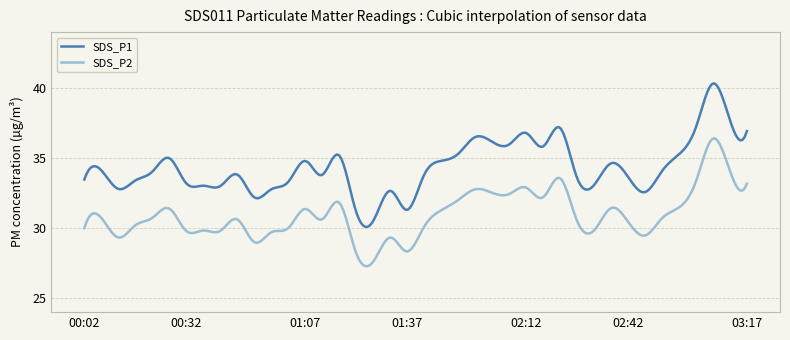

True or false: SDS_P2 and SDS_P1 cross at least once.

False